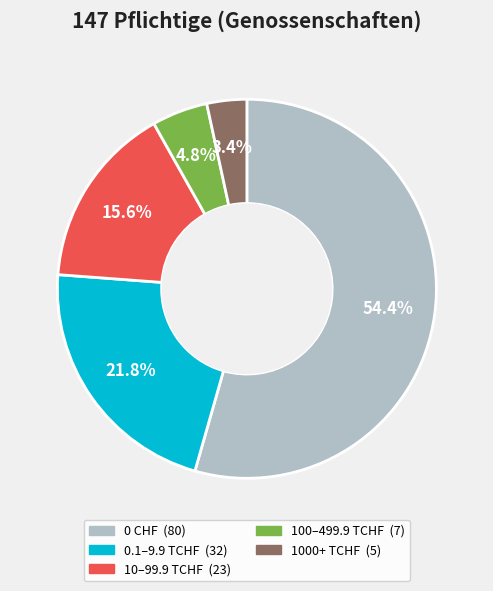

Does any single category account for the majority?

Yes